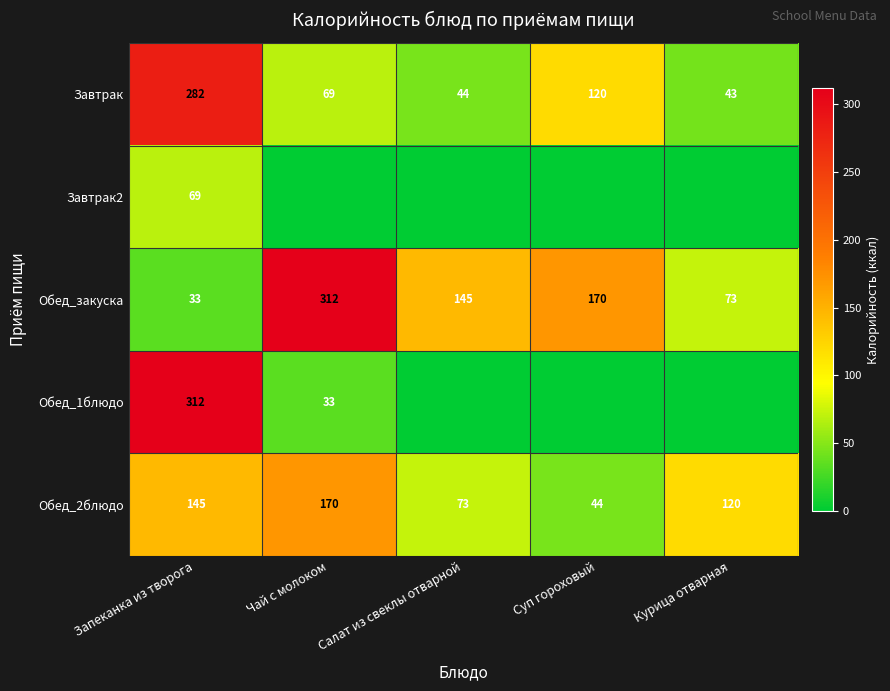

What is the average value of the Завтрак series?

112